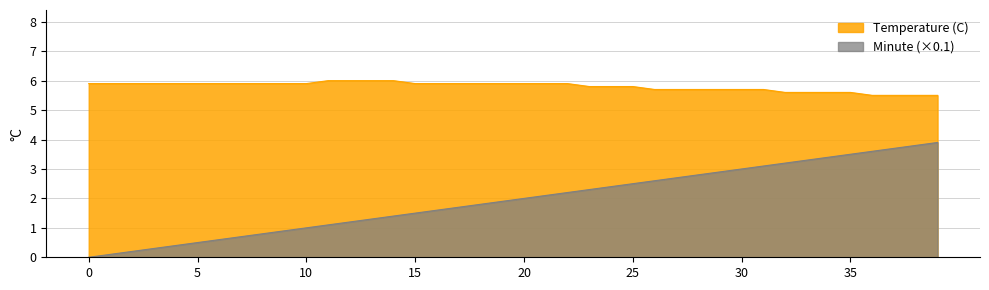

What is the approximate value of Temperature (C) at 21?

5.9